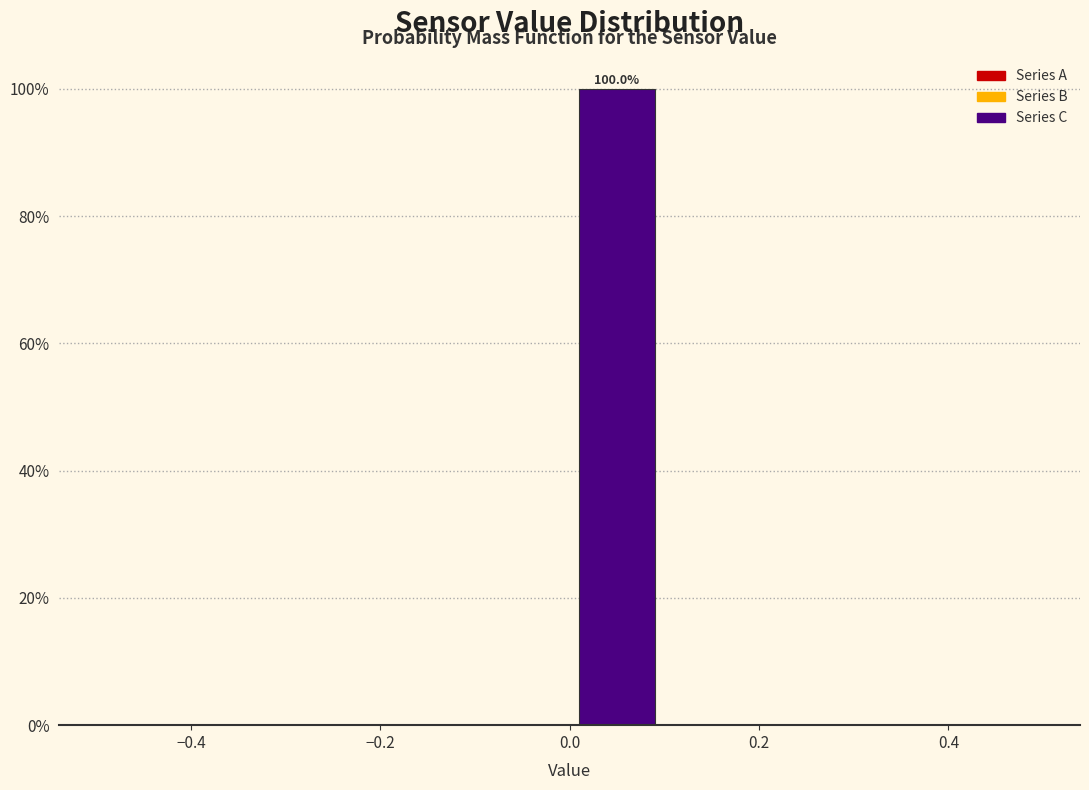

Which range on the x-axis has the tallest bar?

0.0 to 0.1